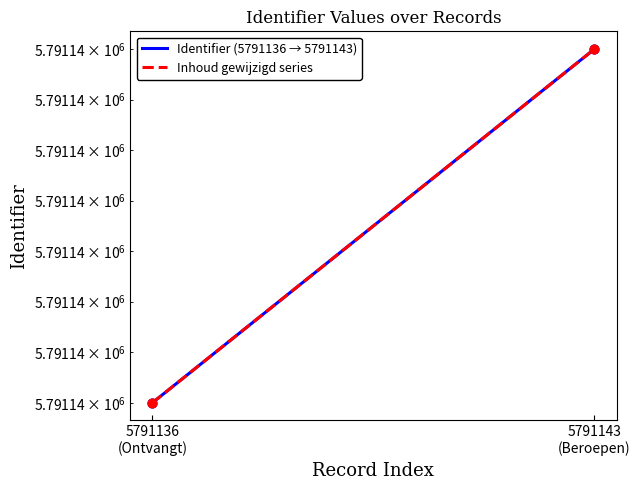

What are all the series names shown in the legend?

Identifier (5791136 → 5791143), Inhoud gewijzigd series